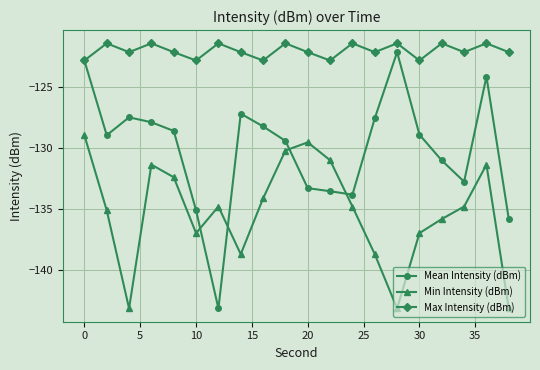

Rank the series by their average value, from lowest to highest.

Min Intensity (dBm), Mean Intensity (dBm), Max Intensity (dBm)